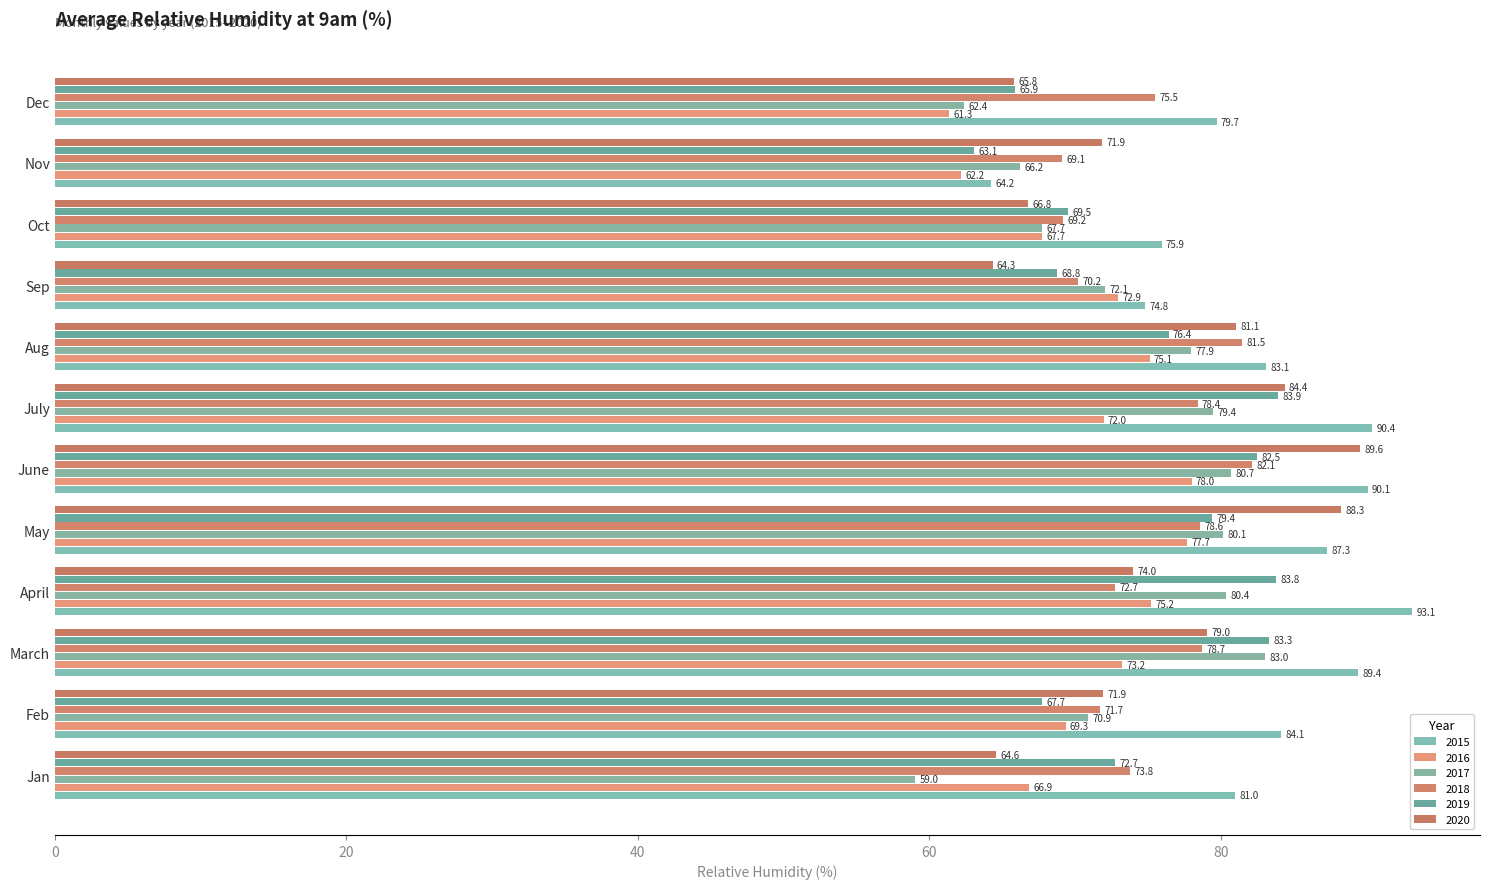

How many data points does each series have?

12